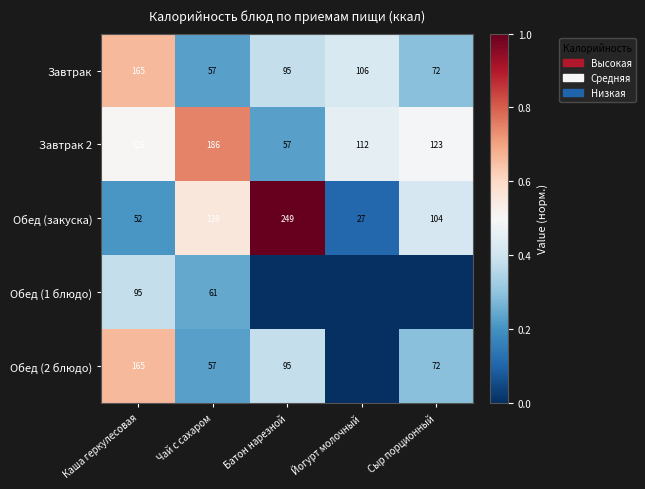

The value of Завтрак at Йогурт молочный is 106. True or false?

True